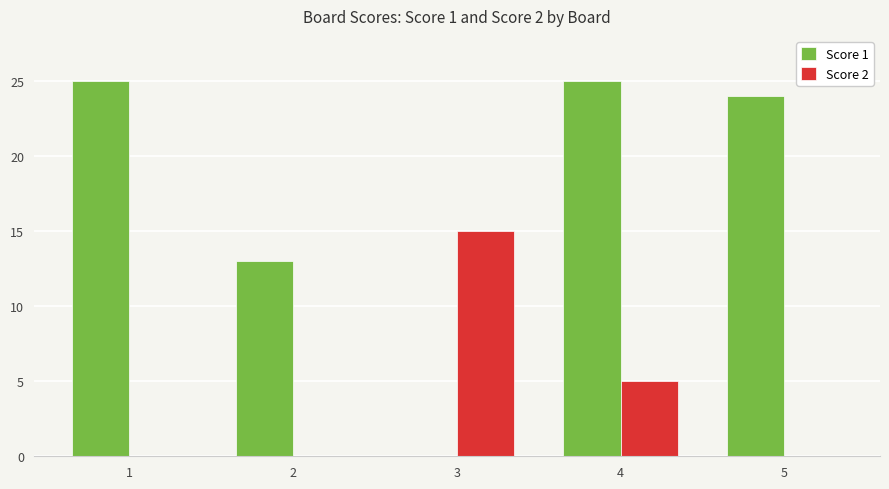

What is the greatest value displayed?

25